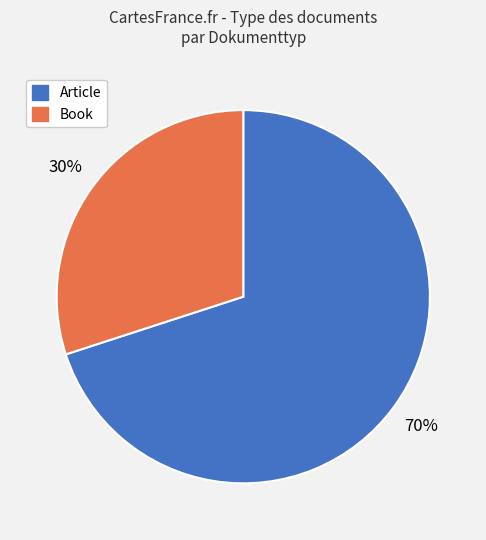

How many slices are in this pie chart?

2